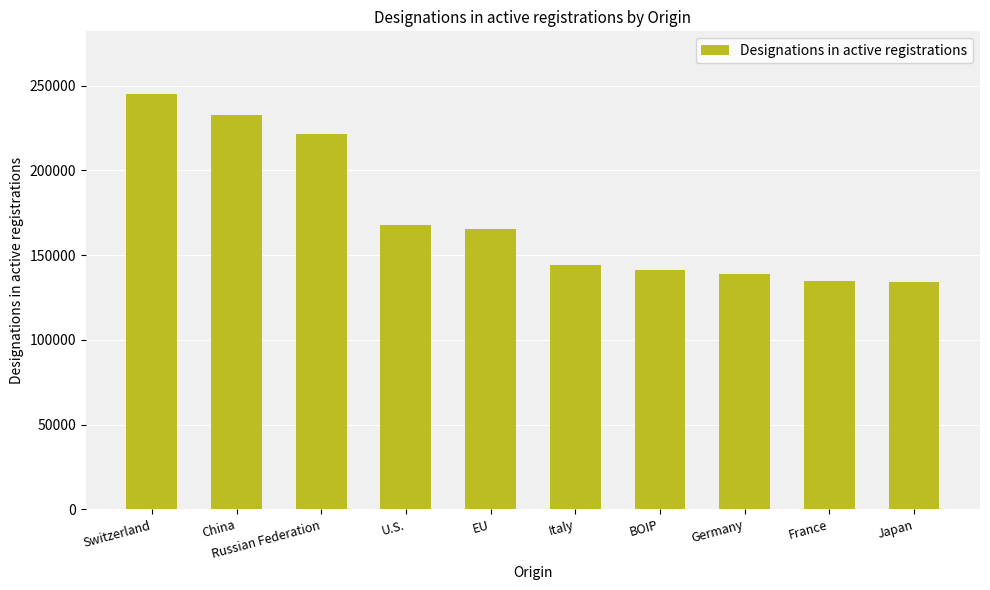

What is the sum of the values at France and BOIP?

276044